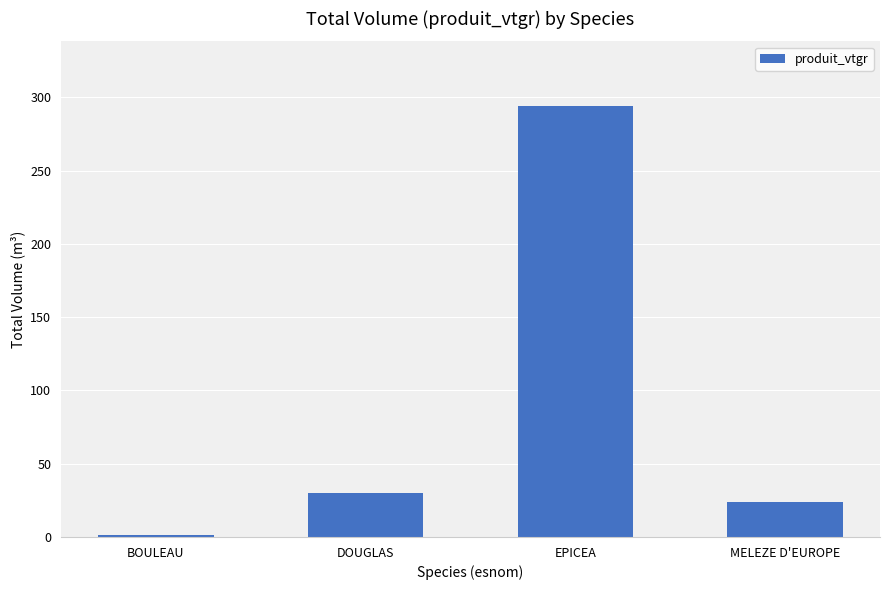

Is it true that the value at DOUGLAS is 51.2?

False